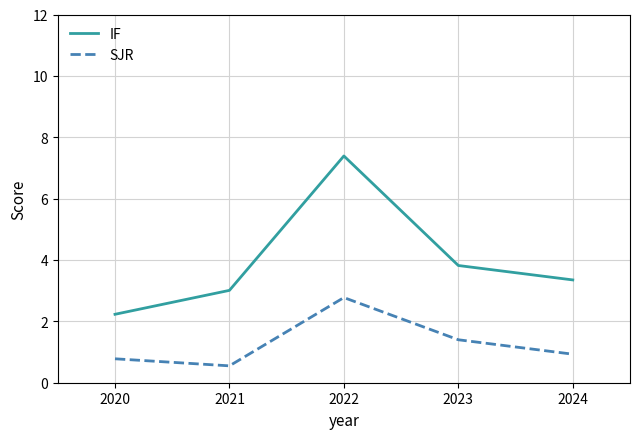

True or false: SJR and IF intersect in this chart.

False